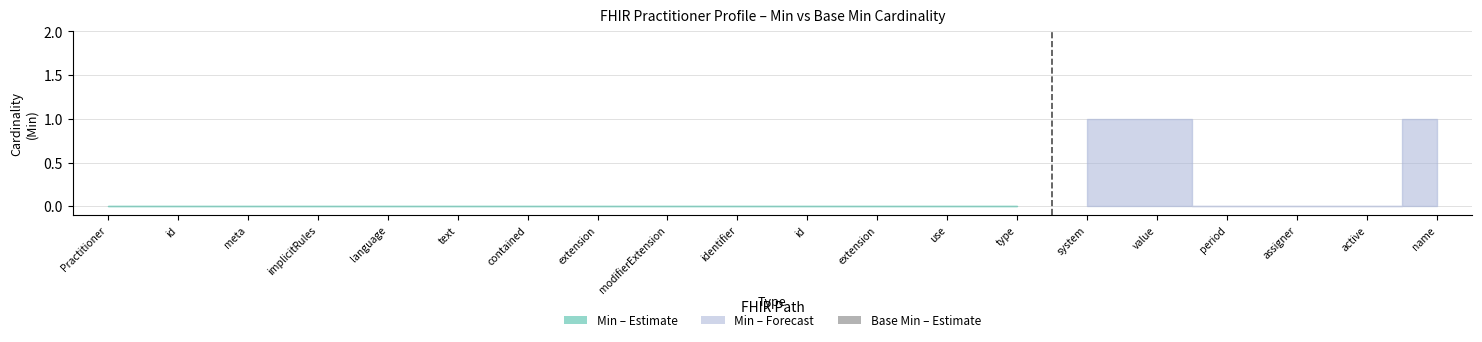

How many values in the Min series exceed 0?

3